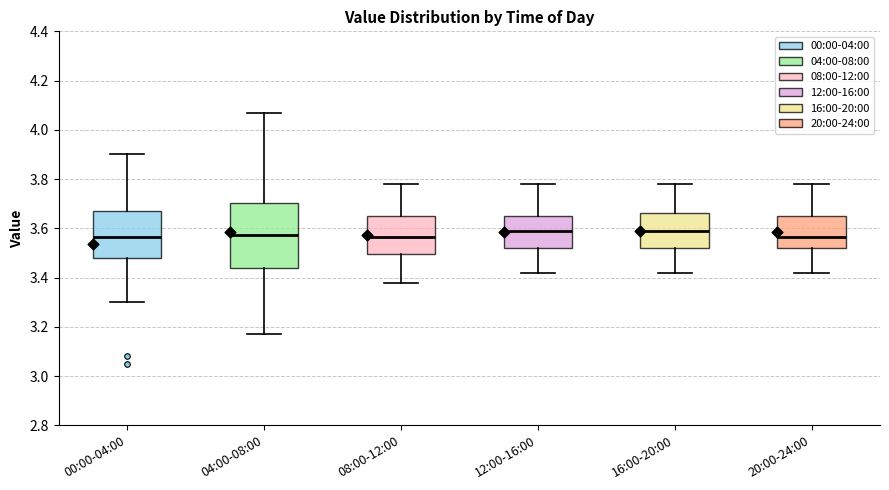

Reading left to right, transcribe this box plot: for each box, give where its median line is, the range the box spans, and where its two whiskers end, as read against the y-axis. The values are not printed on the chart, so give them approximately, as read against the axis.

00:00-04:00: median 3.56, box 3.48 to 3.68, whiskers 3.30 to 3.90
04:00-08:00: median 3.58, box 3.44 to 3.70, whiskers 3.18 to 4.08
08:00-12:00: median 3.56, box 3.50 to 3.66, whiskers 3.38 to 3.78
12:00-16:00: median 3.60, box 3.52 to 3.66, whiskers 3.42 to 3.78
16:00-20:00: median 3.60, box 3.52 to 3.66, whiskers 3.42 to 3.78
20:00-24:00: median 3.56, box 3.52 to 3.66, whiskers 3.42 to 3.78